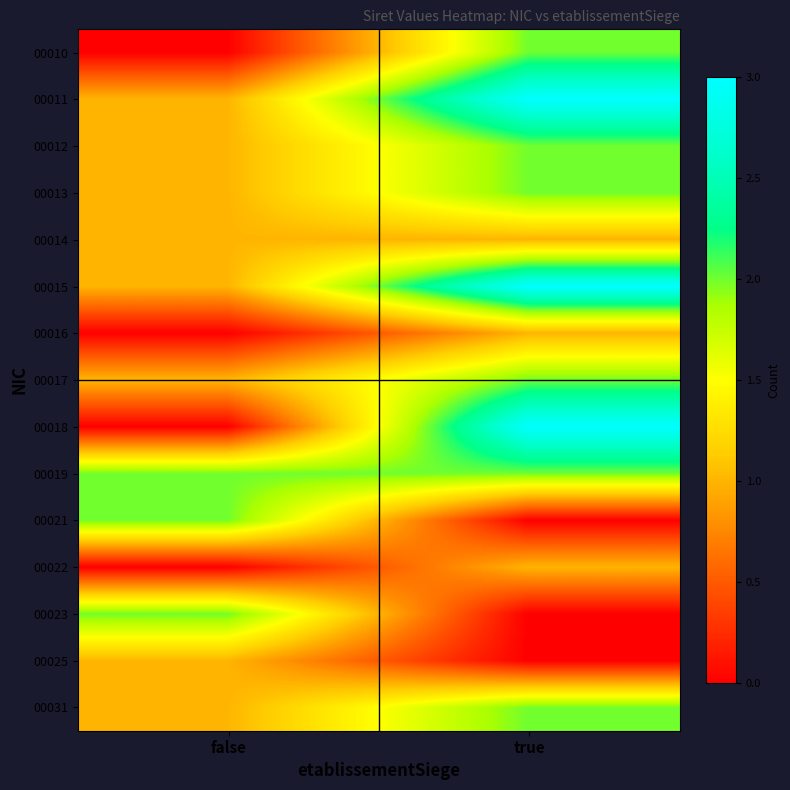

At how many categories does at least one series exceed 1?

2